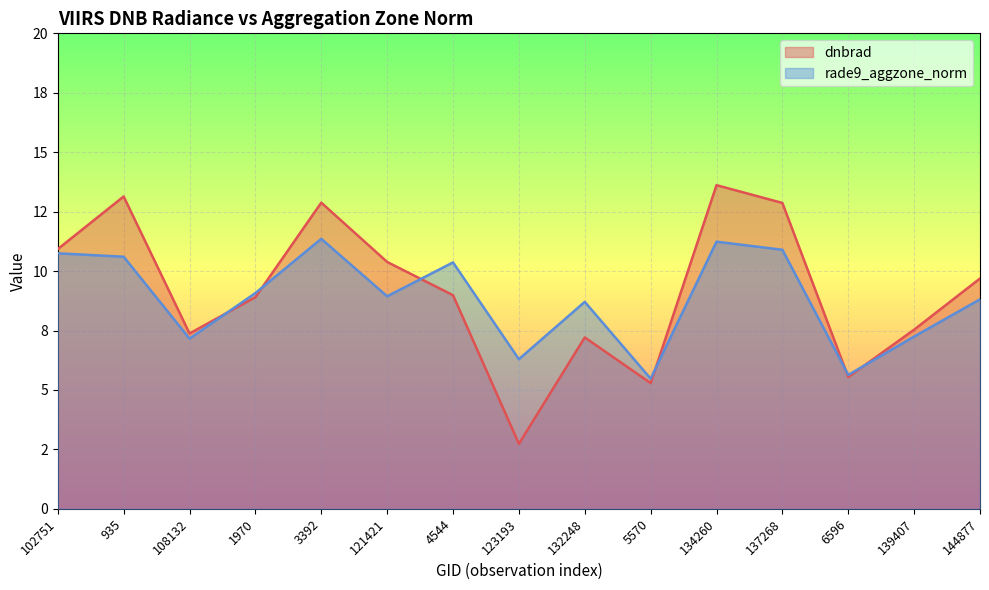

At which label is dnbrad closest to 8?

139407